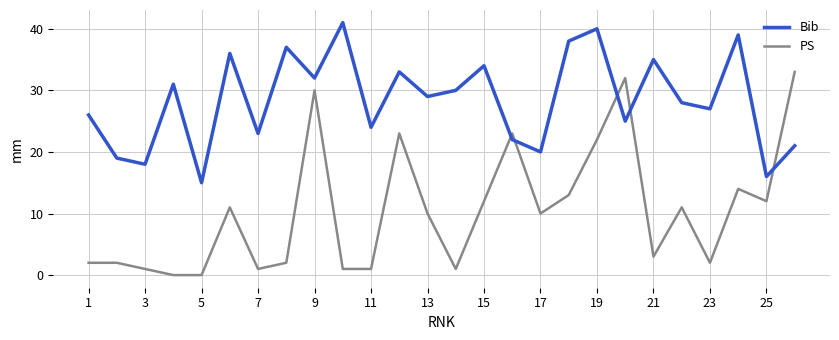

Which series has the largest total across all categories?

Bib